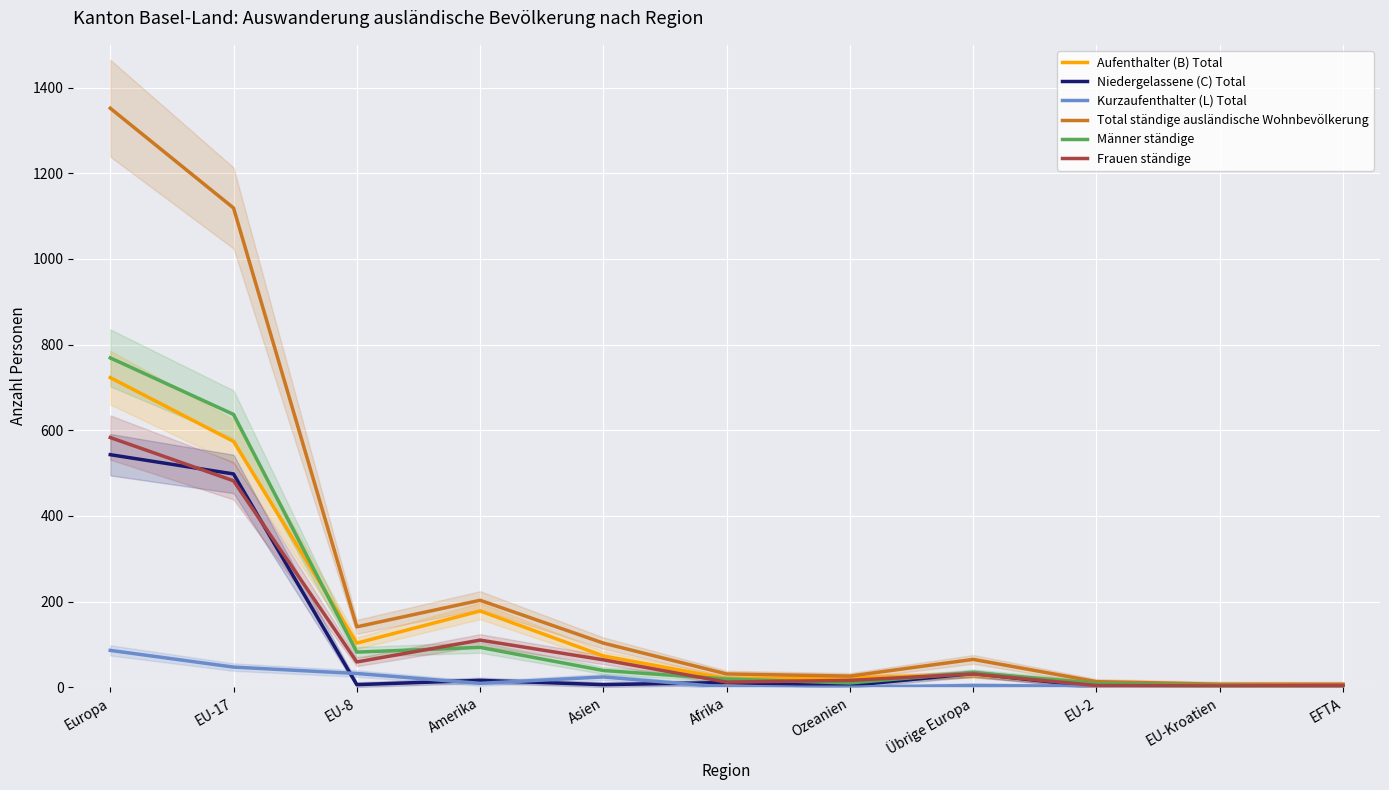

Which category has the lowest value in the Niedergelassene (C) Total series?

EU-2